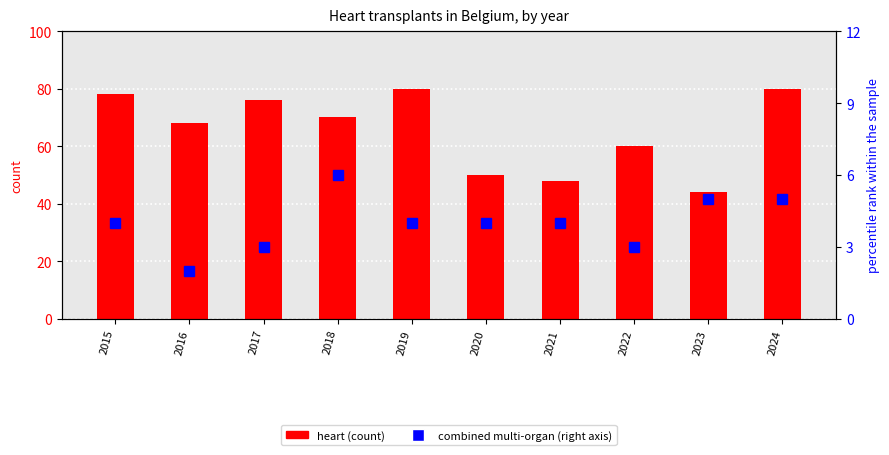

Reading left to right, what are all the values shown in this chart?

heart: 2015=78	2016=68	2017=76	2018=70	2019=80	2020=50	2021=48	2022=60	2023=44	2024=80
heart + lungs/liver/kidney: 2015=4	2016=2	2017=3	2018=6	2019=4	2020=4	2021=4	2022=3	2023=5	2024=5